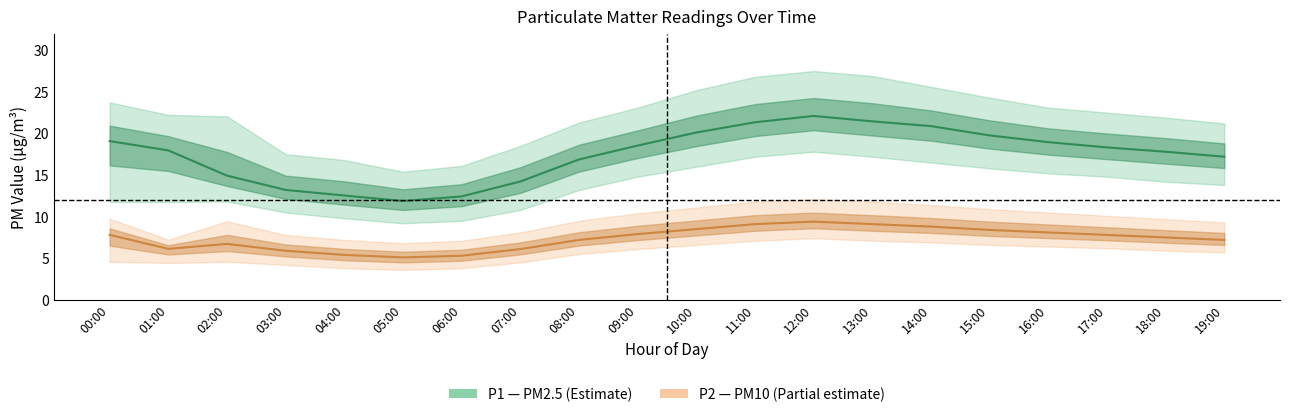

Reading left to right, list all the values displayed in this chart.

P1 (PM2.5): 19.1	18.0	14.9	13.2	12.5	11.9	12.4	14.2	16.9	18.5	20.1	21.3	22.1	21.4	20.9	19.8	18.9	18.3	17.8	17.2
P2 (PM10): 7.8	6.1	6.7	5.9	5.4	5.1	5.3	6.1	7.2	7.9	8.5	9.1	9.4	9.1	8.8	8.4	8.1	7.8	7.5	7.2